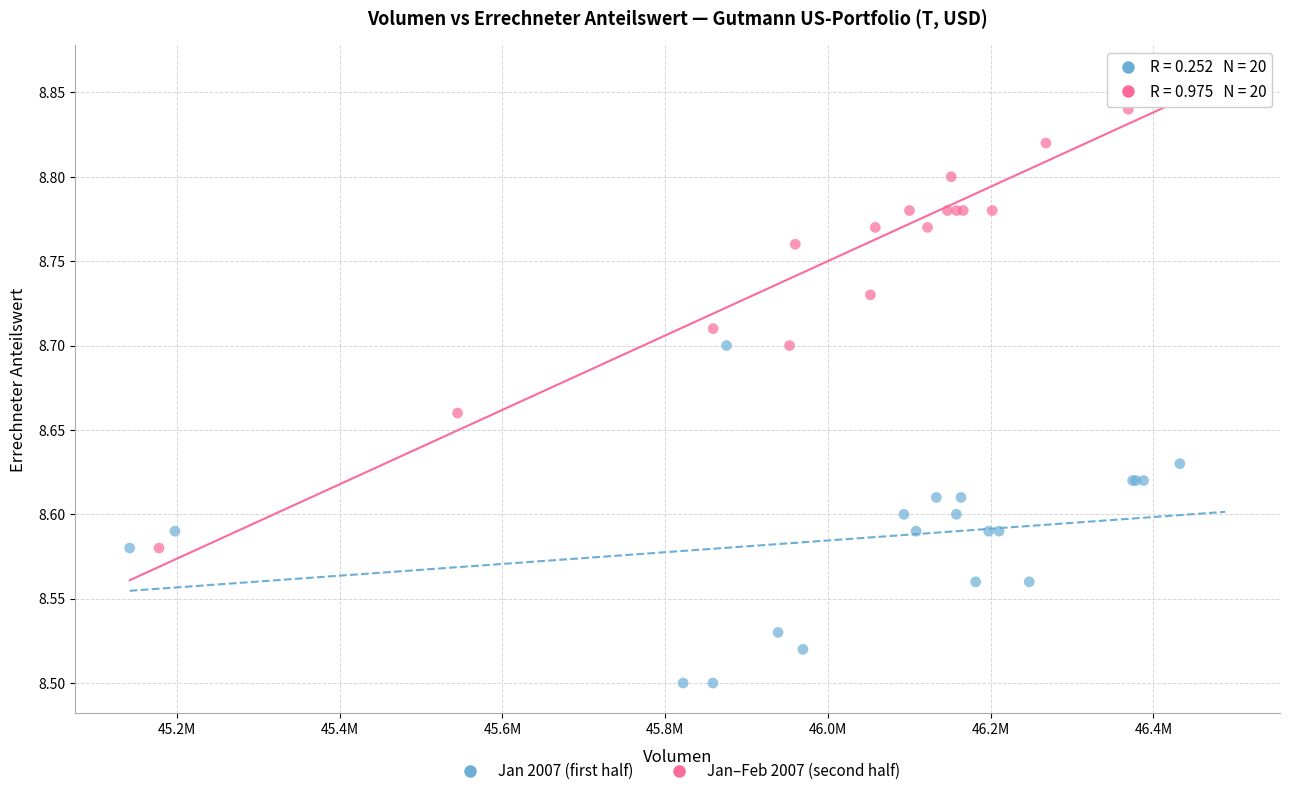

Which series has the largest Y range (max minus min)?

Jan–Feb 2007 (second half)